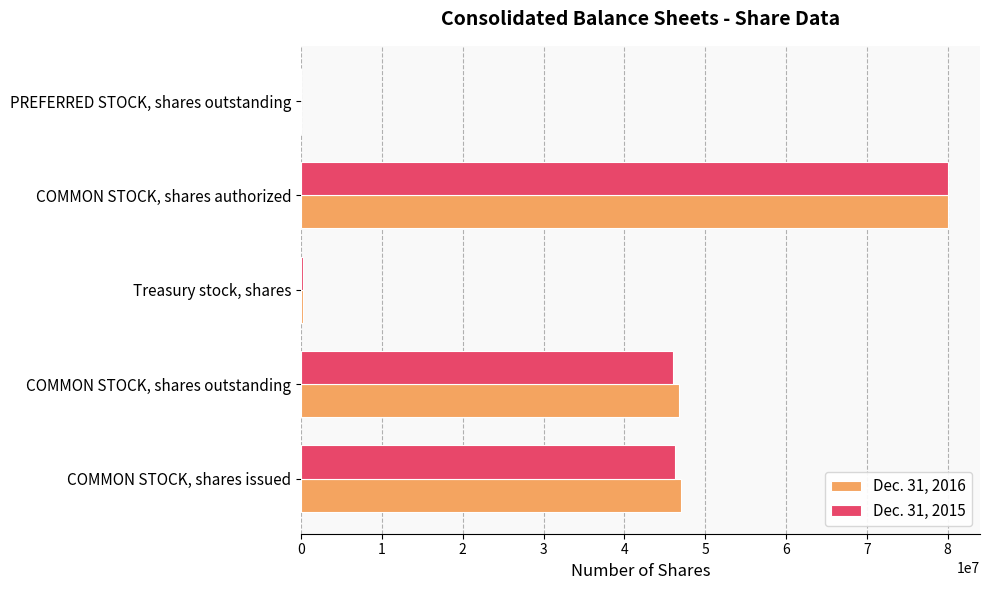

What is the total value across all series at COMMON STOCK, shares outstanding?

92800911